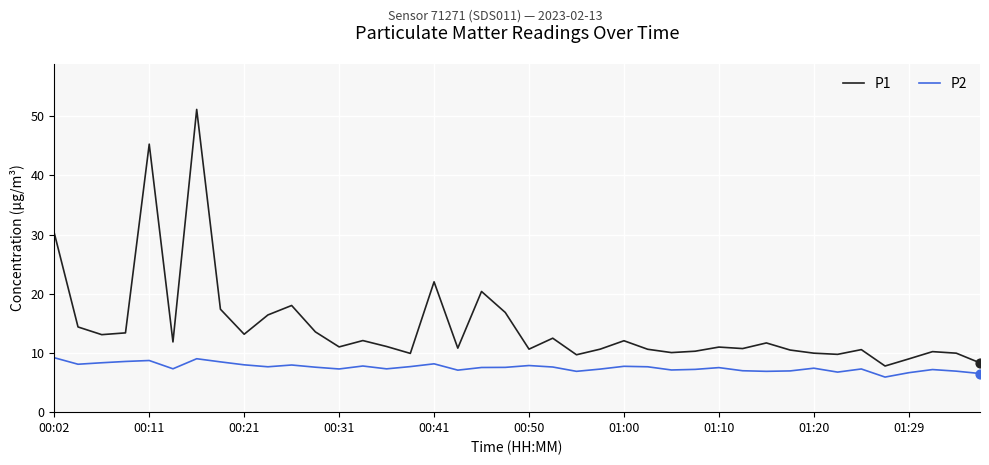

Which series has the largest total across all categories?

P1